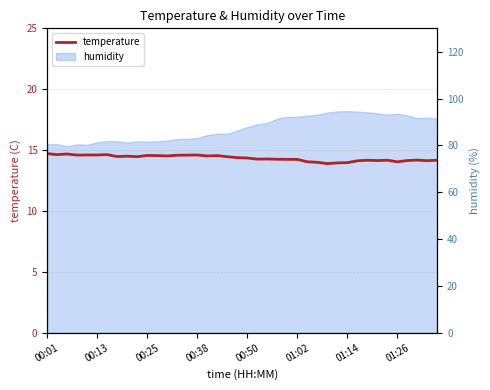

How many data points does each series have?

40